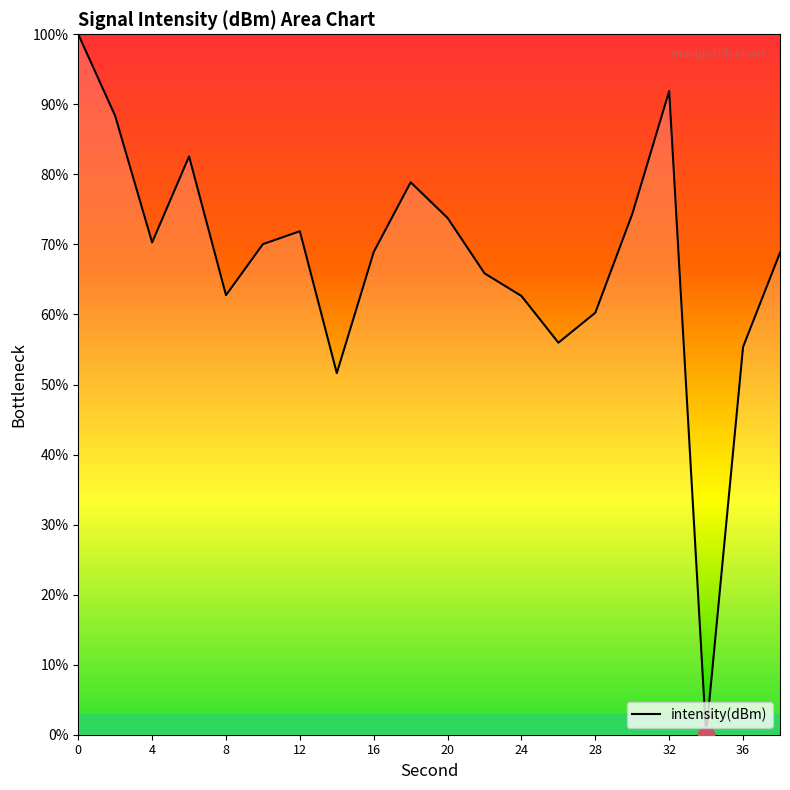

What is the greatest value displayed?

100.0